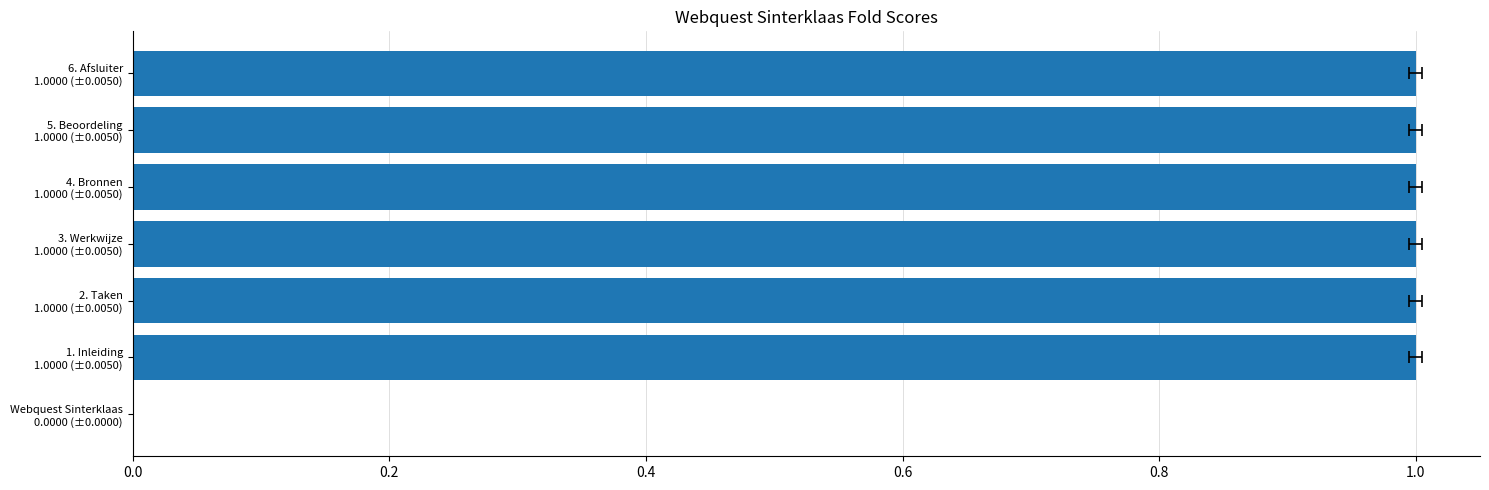

True or false: the data shows 1.6 at 6. Afsluiter 1.0000 (±0.0050).

False